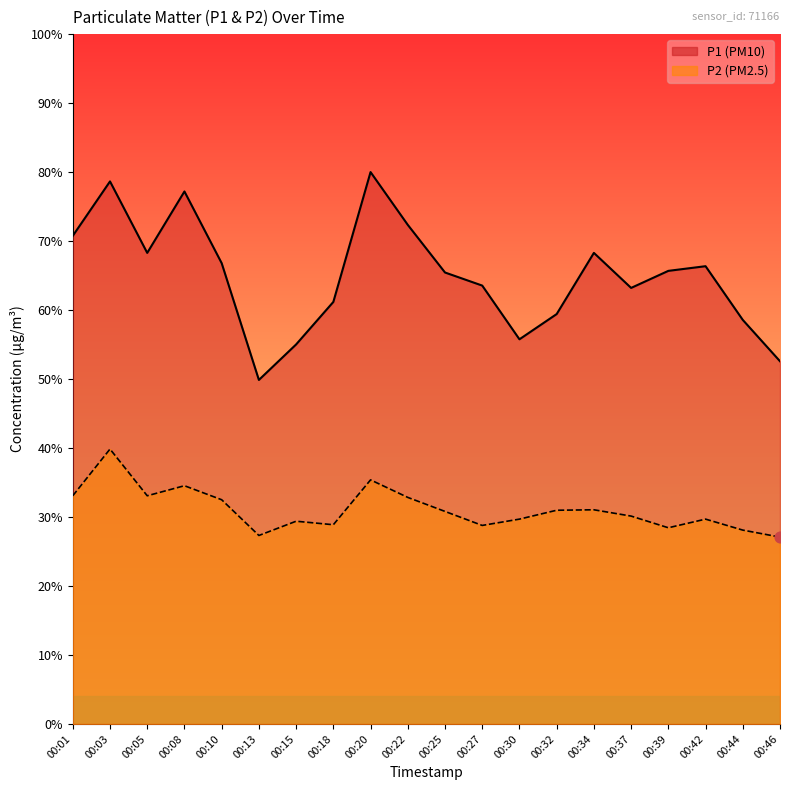

What are all the series names shown in the legend?

P1, P2